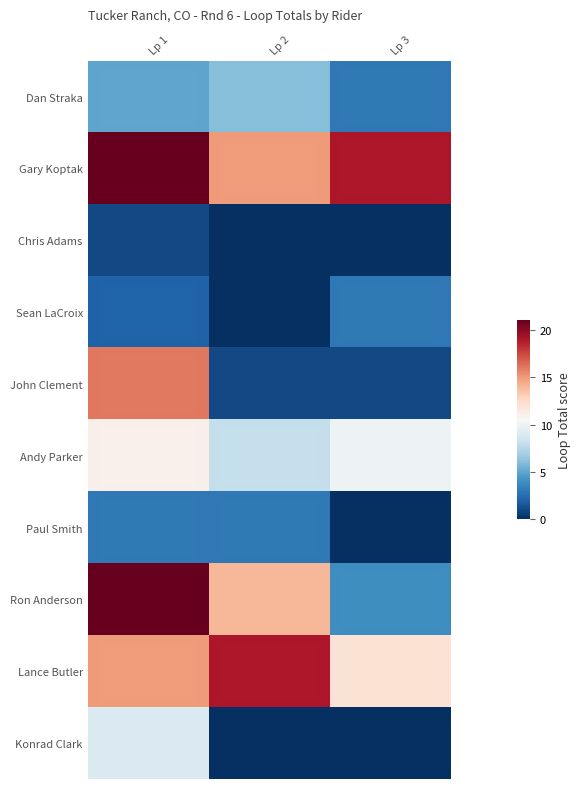

At how many categories does at least one series exceed 20?

1